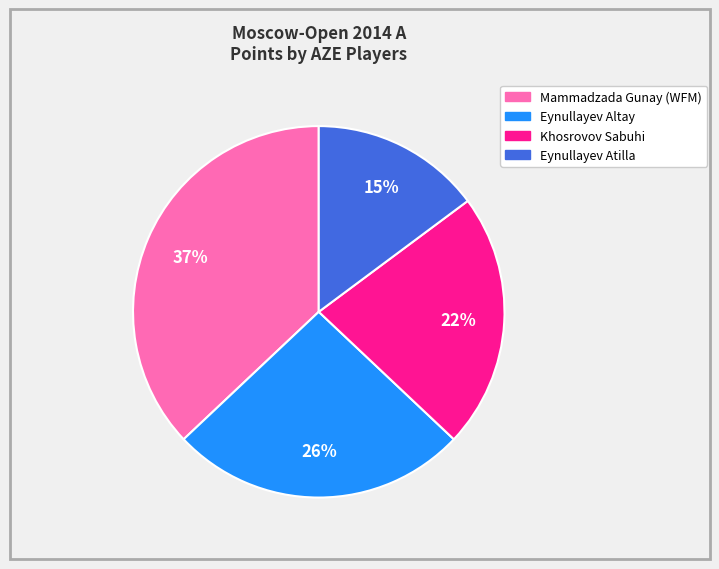

Do Eynullayev Altay and Khosrovov Sabuhi together represent more than half of the pie?

No